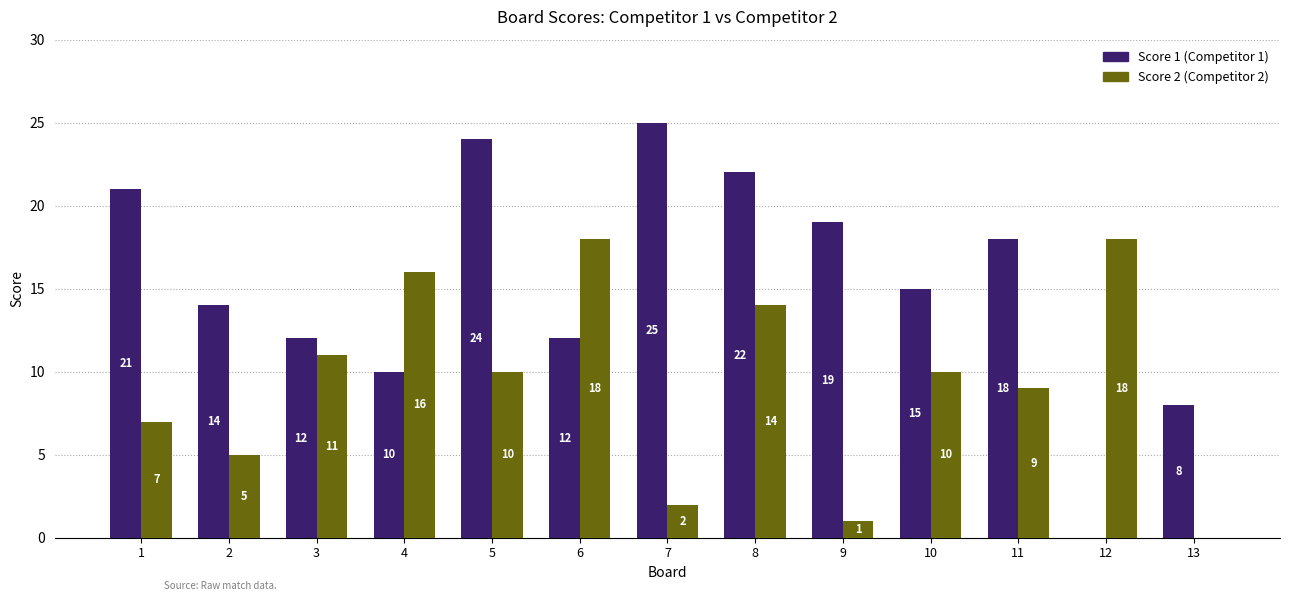

How many data points does each series have?

13